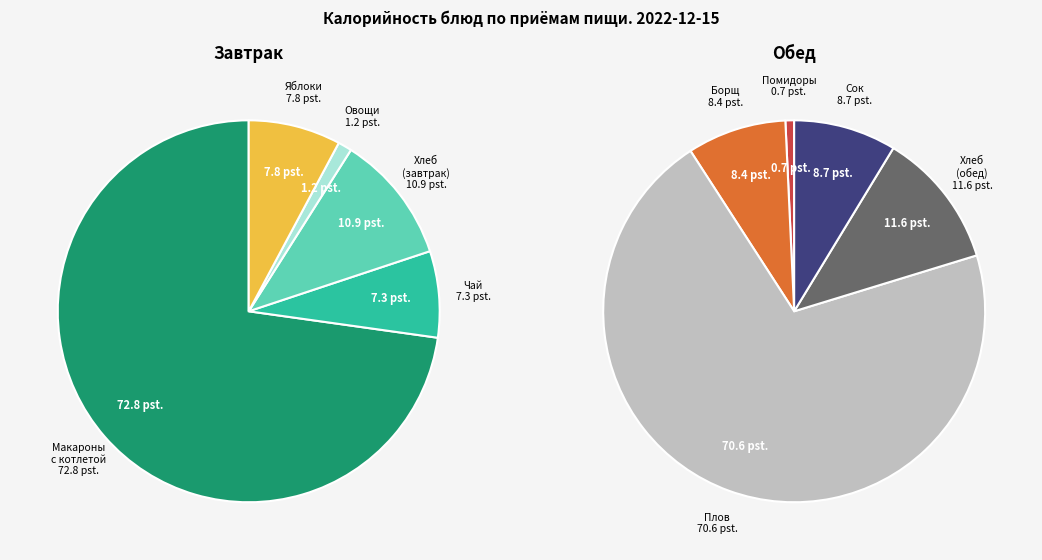

To the nearest percent, what is the average slice percentage?

10%